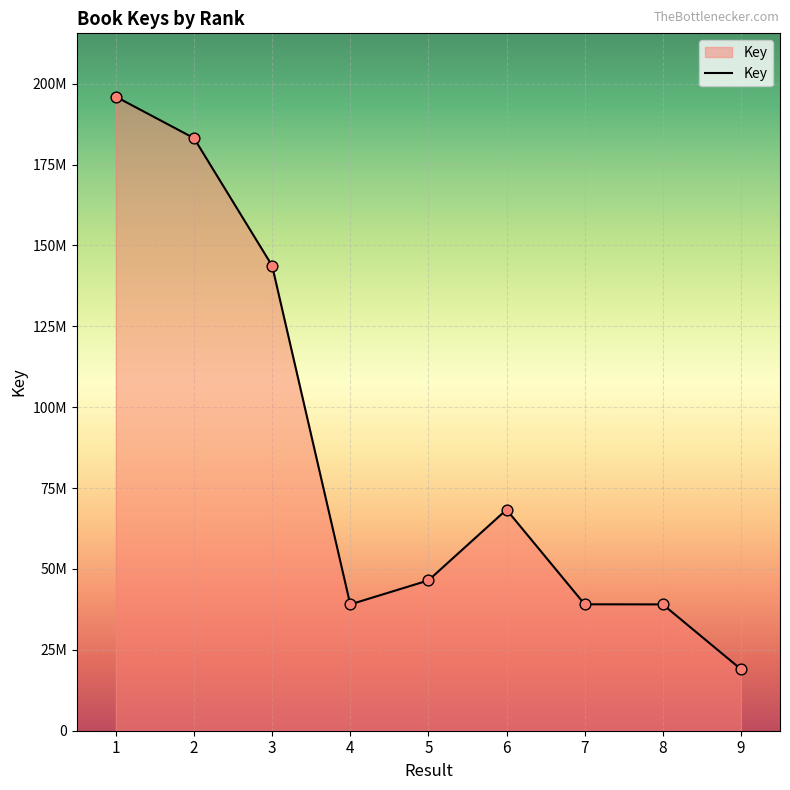

Approximately how many times larger is the value at 7 compared to 8?

1.0